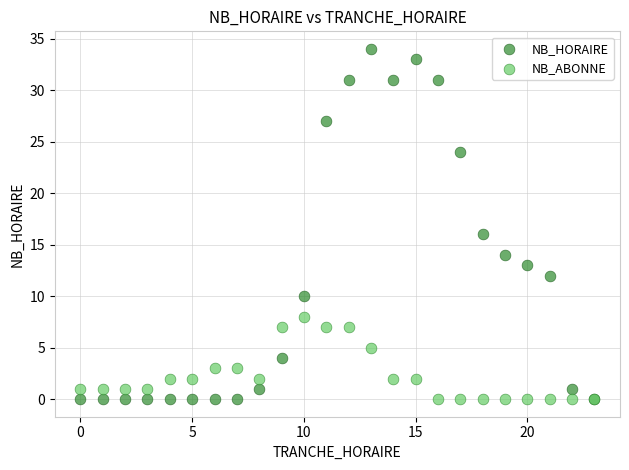

What are all the series names shown in the legend?

NB_HORAIRE, NB_ABONNE